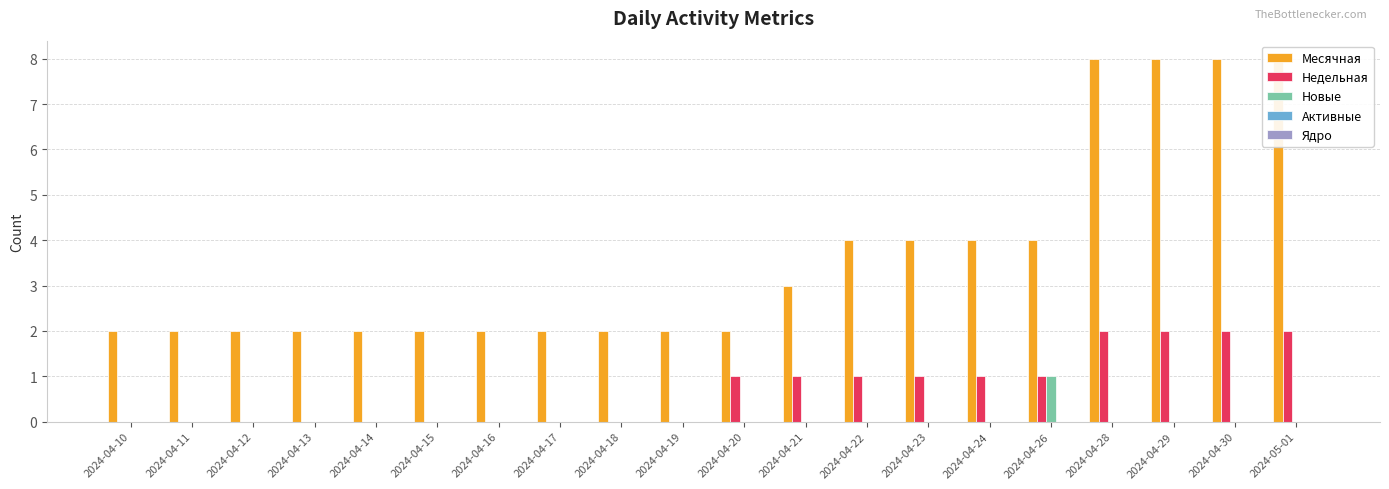

List the labels in order of Новые value, largest first.

2024-04-26, 2024-04-10, 2024-04-11, 2024-04-12, 2024-04-13, 2024-04-14, 2024-04-15, 2024-04-16, 2024-04-17, 2024-04-18, 2024-04-19, 2024-04-20, 2024-04-21, 2024-04-22, 2024-04-23, 2024-04-24, 2024-04-28, 2024-04-29, 2024-04-30, 2024-05-01